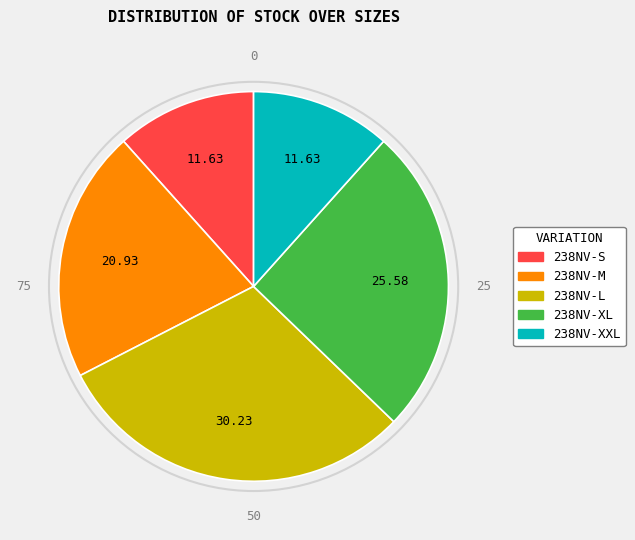

How many segments does this pie chart have?

5